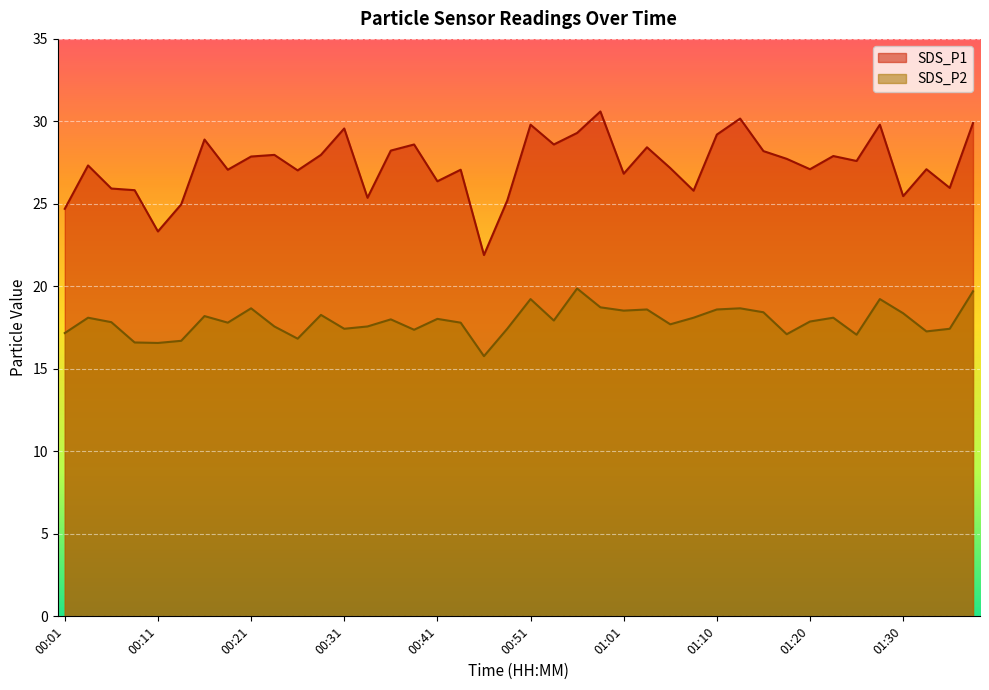

What position from the left is 00:14?

6